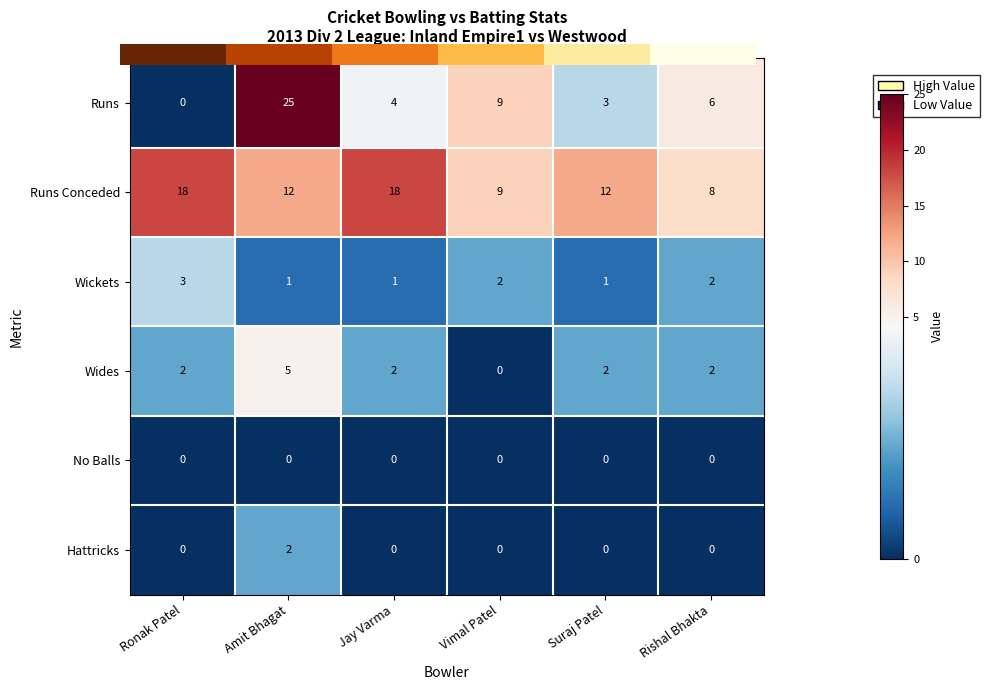

True or false: Wides has a value of 2 at Jay Varma.

True